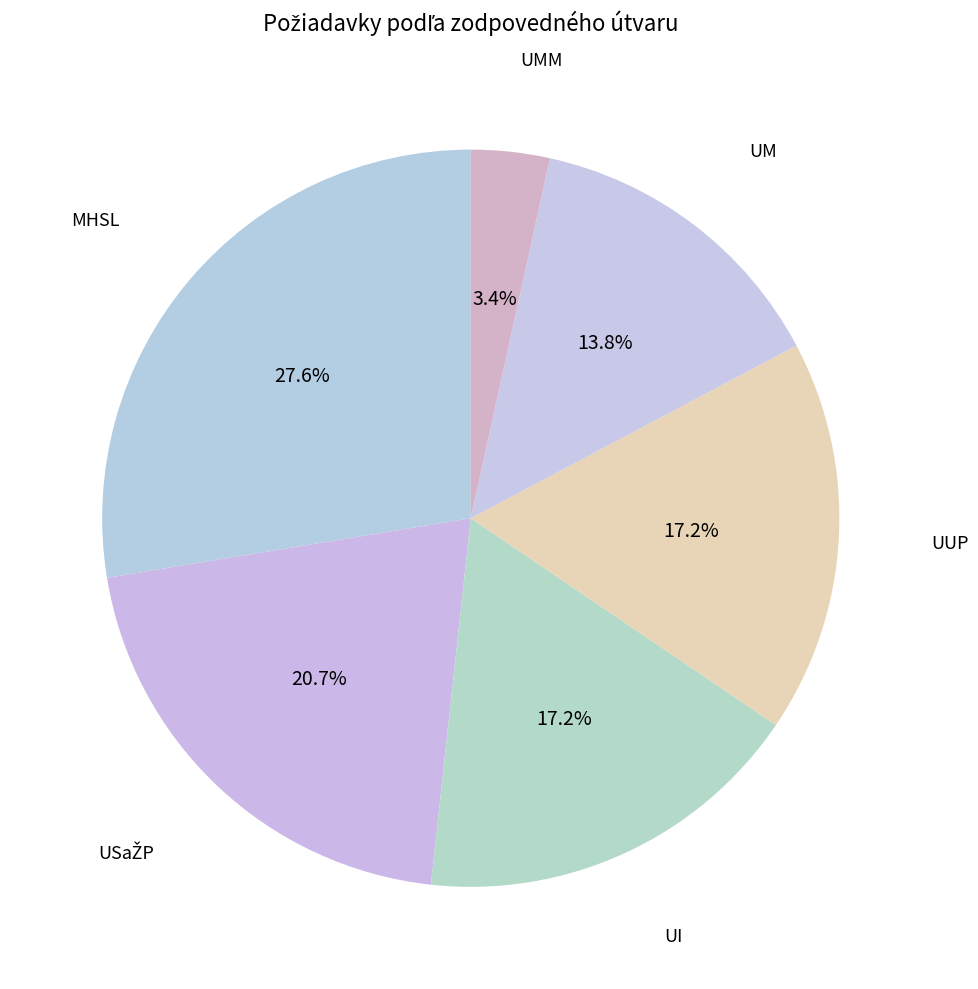

To the nearest percent, what is the difference between the largest and smallest slice percentages?

24%